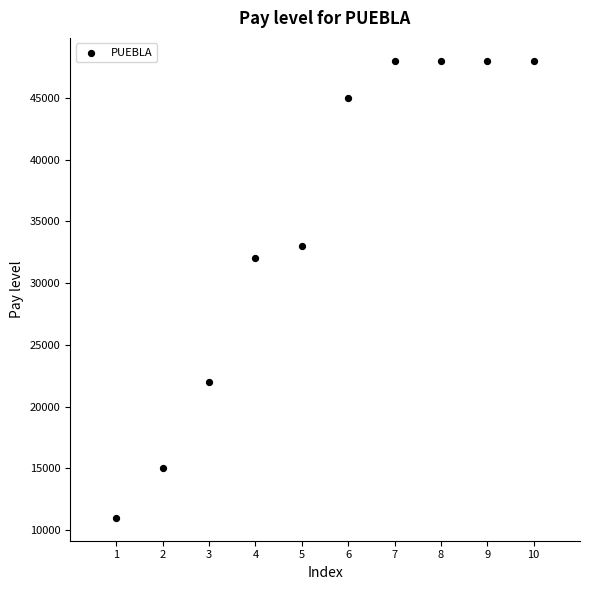

What Y value in the scatter plot is closest to 29500?

32000